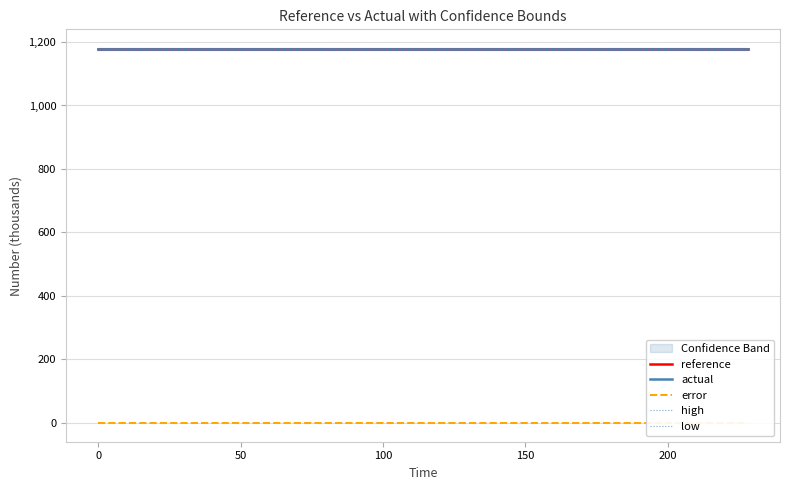

What value does the low series have at 200?

1173.8